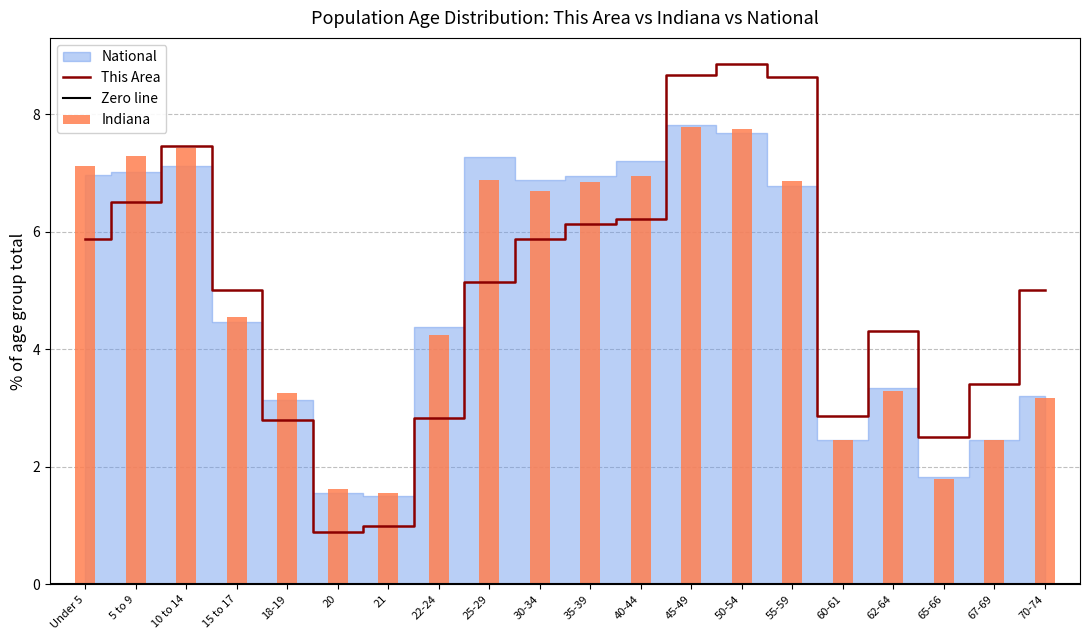

How many values in the Indiana series are below 6?

10